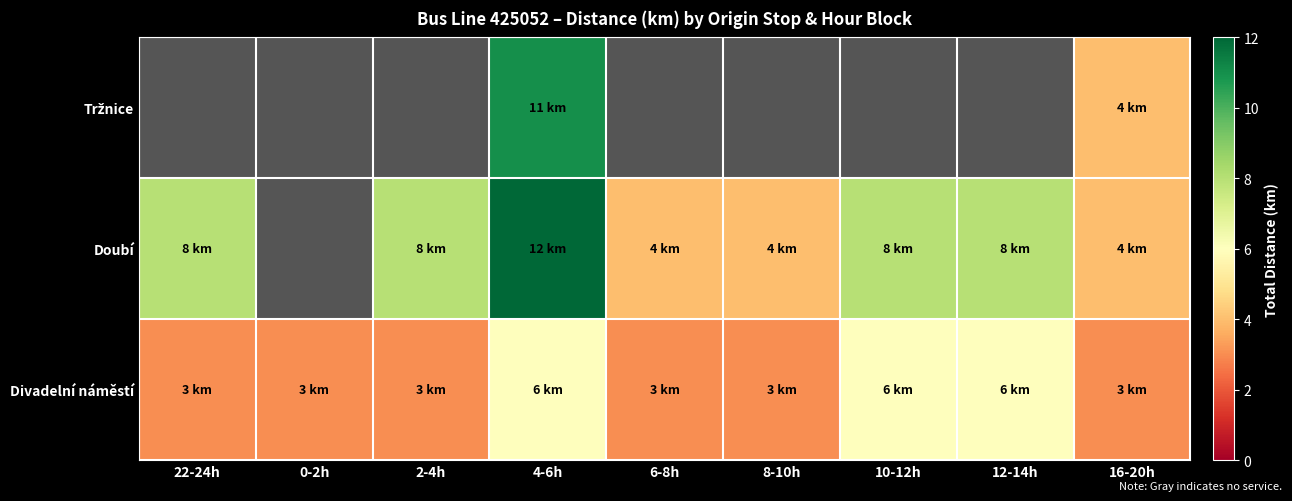

How many series are shown in this chart?

3